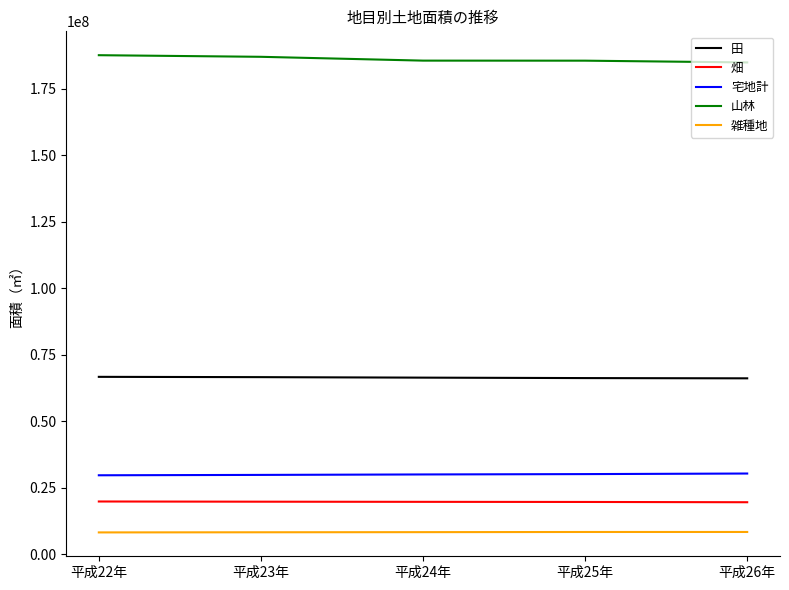

What is the minimum value for 田?

66178645